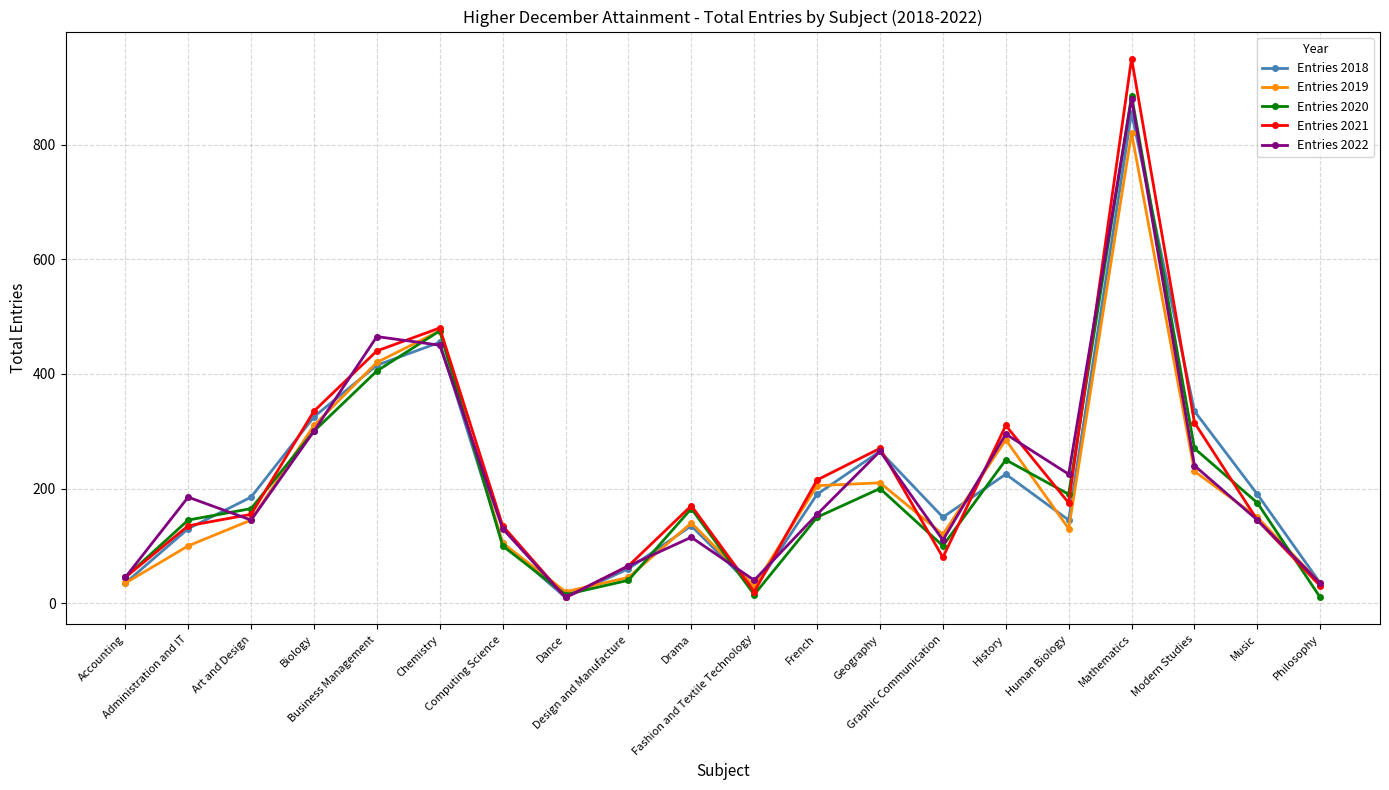

True or false: Entries 2020 has more than 0 points higher than both neighbors.

True